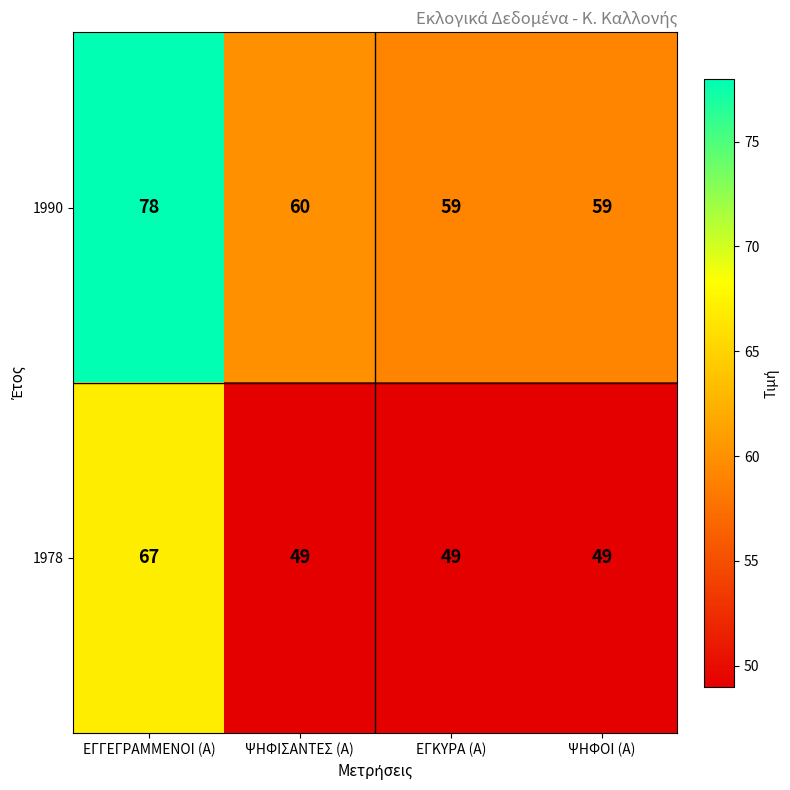

Rank the series by their maximum value, from highest to lowest.

1990, 1978